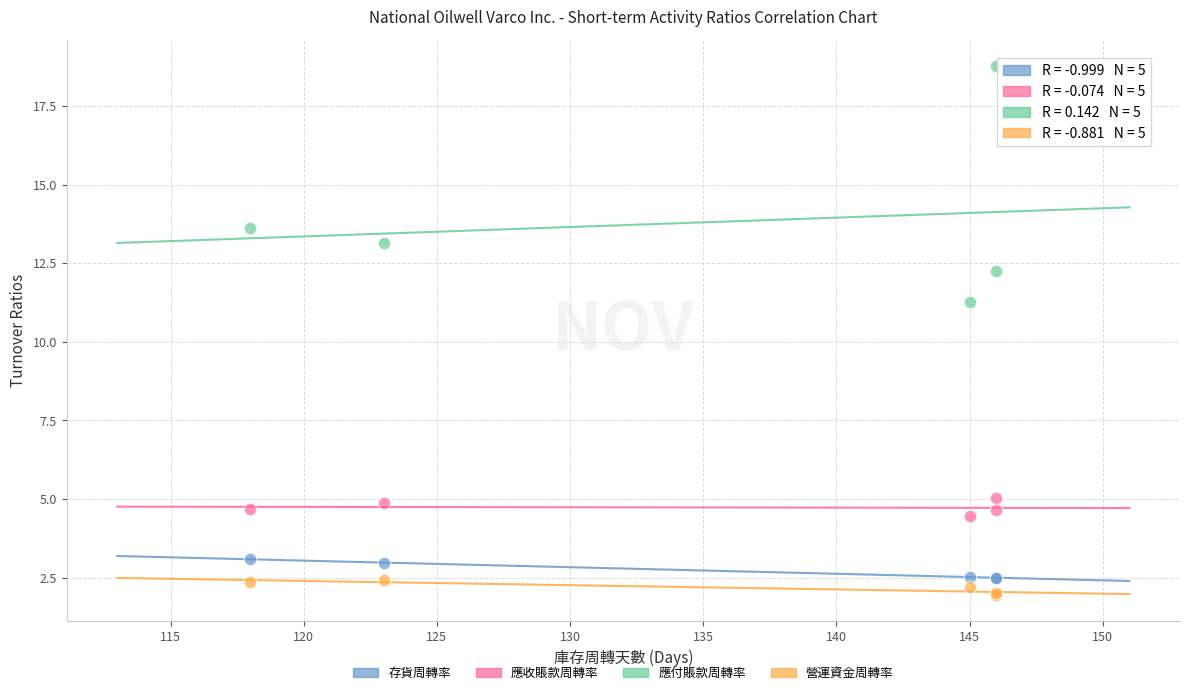

In the 應收賬款周轉率 series, what Y value is closest to 4?

4.5